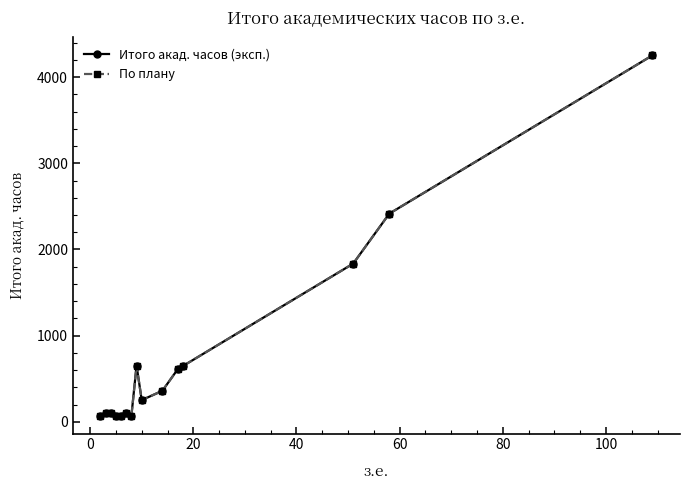

Is this an area chart (filled region under the line)?

No